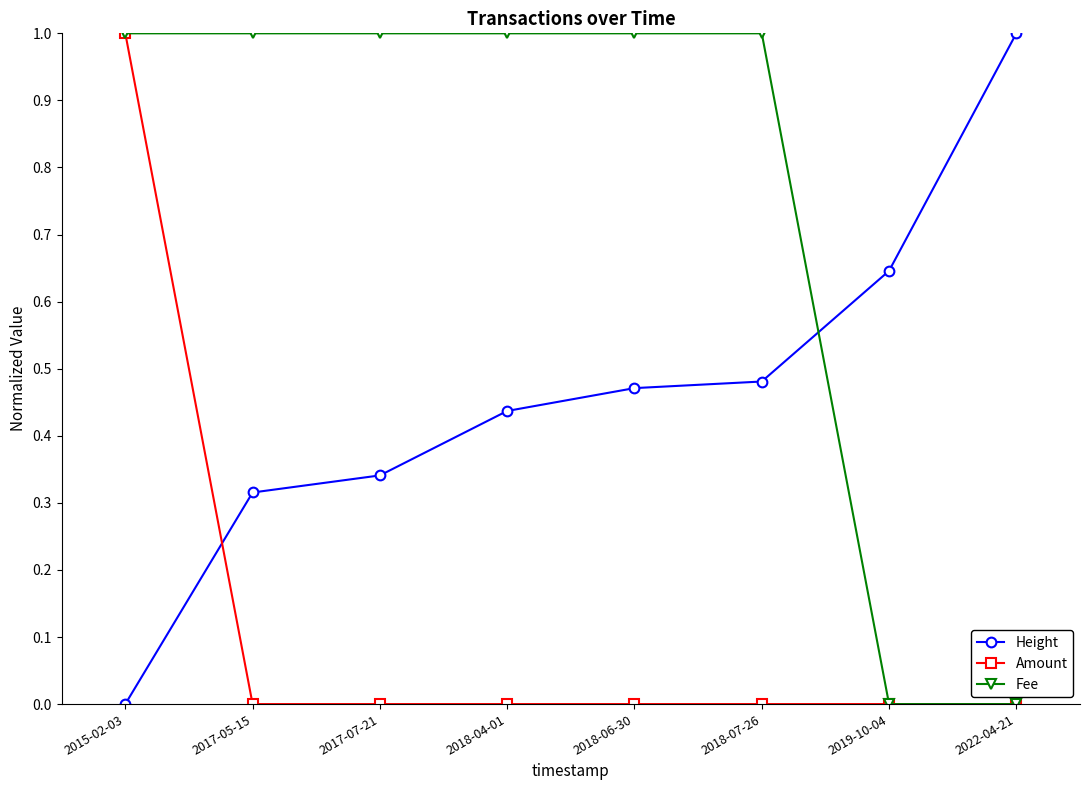

Count the number of data series in this chart.

3